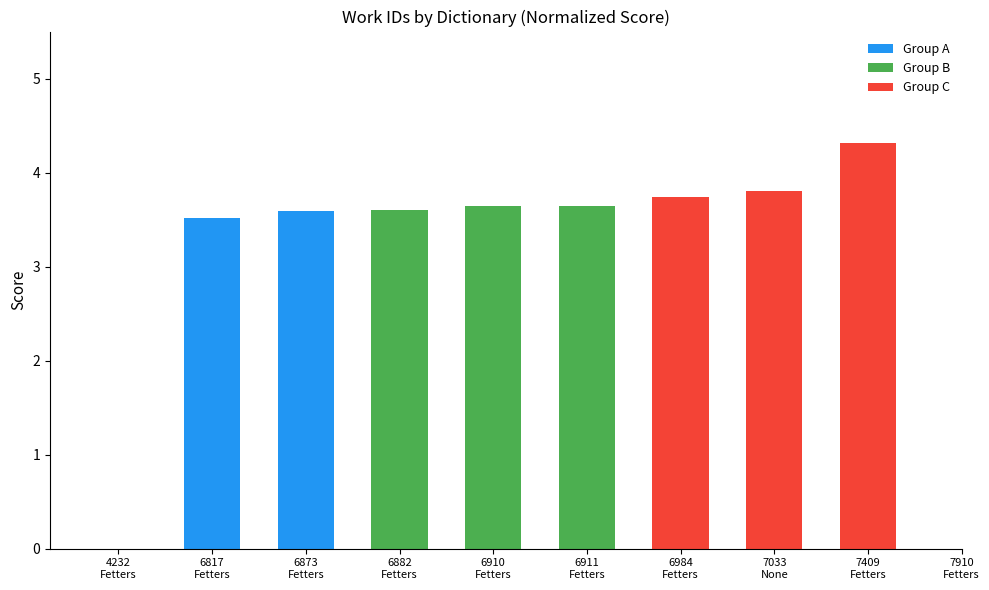

The value of Group A at 6873
Fetters is 5.2. True or false?

False